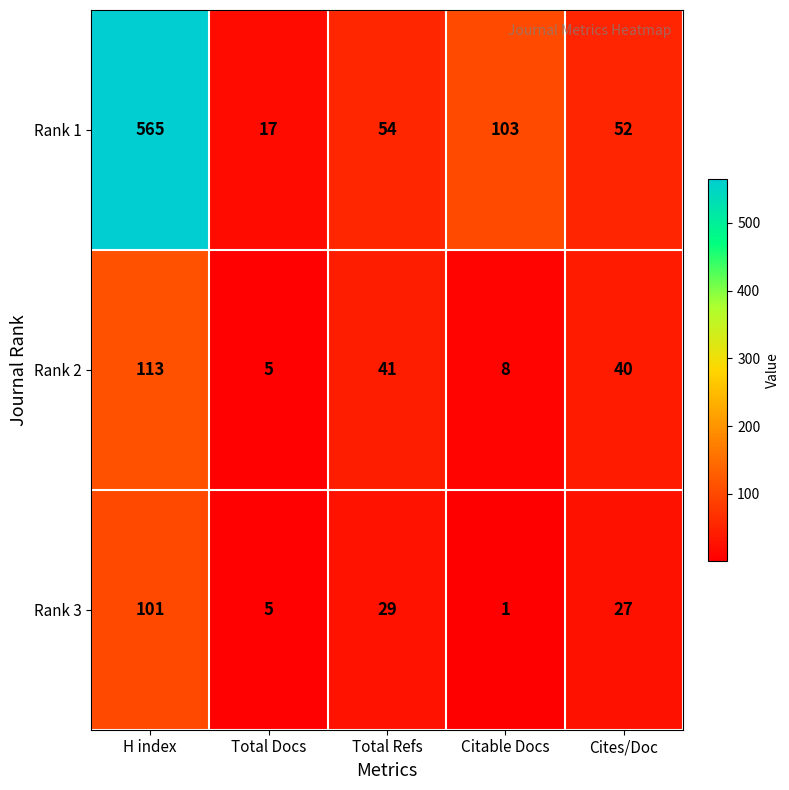

What is the greatest value displayed?

565